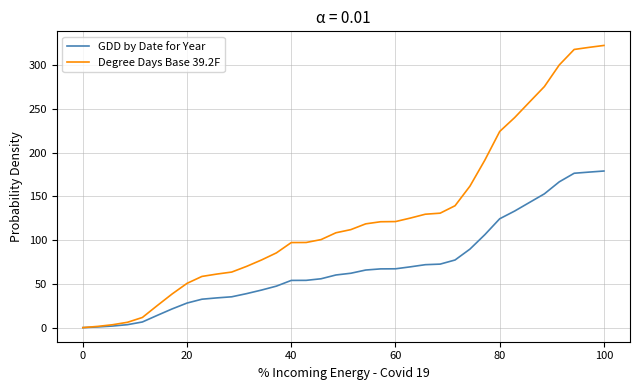

Rank the series by their maximum value, from lowest to highest.

GDD by Date for Year, Degree Days Base 39.2F